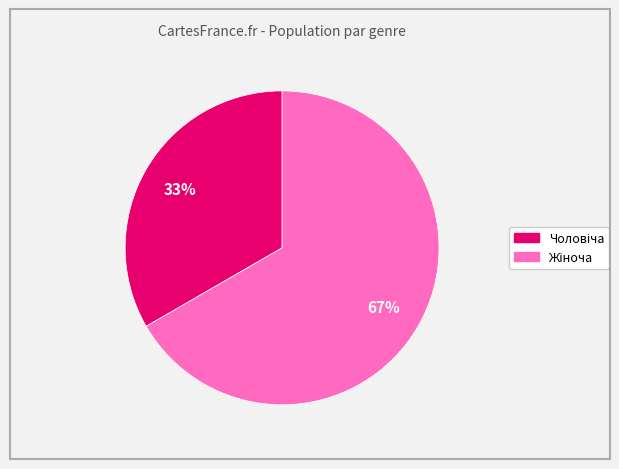

To the nearest percent, what is the average slice percentage?

50%